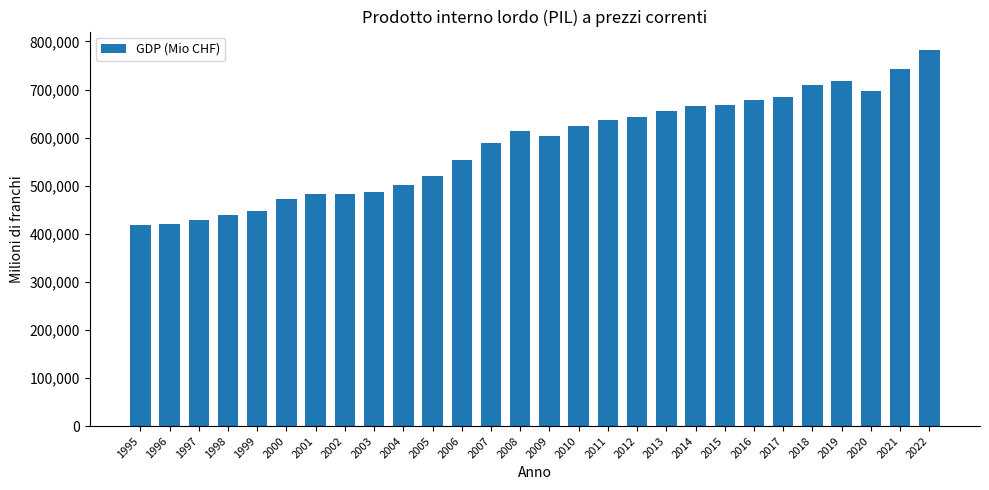

What is the greatest value displayed?

781460.3